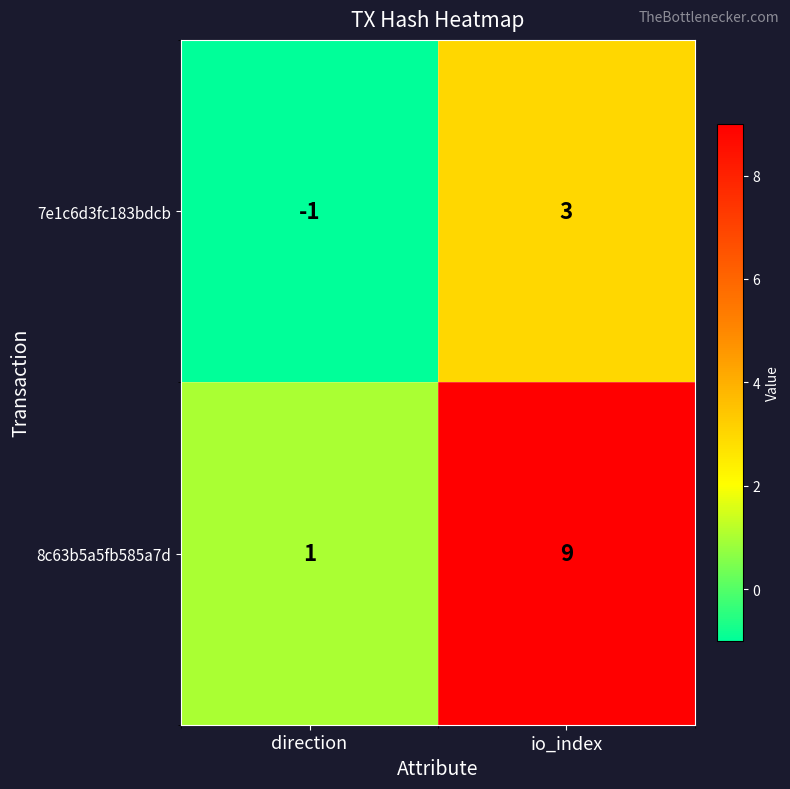

What is the average value of the 8c63b5a5fb585a7d series?

5